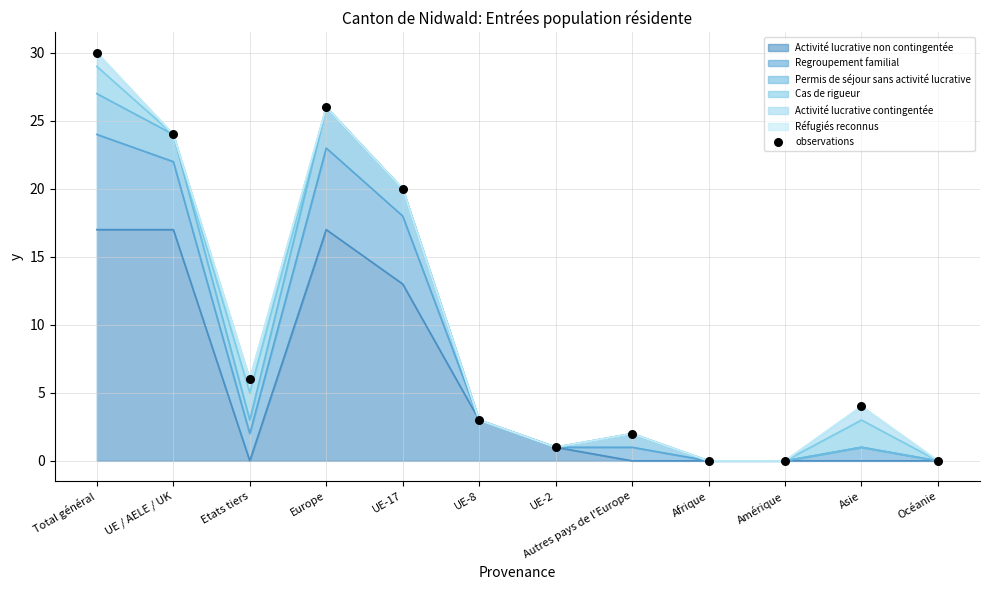

Which has a higher value, Asie or Autres pays de l'Europe?

Asie